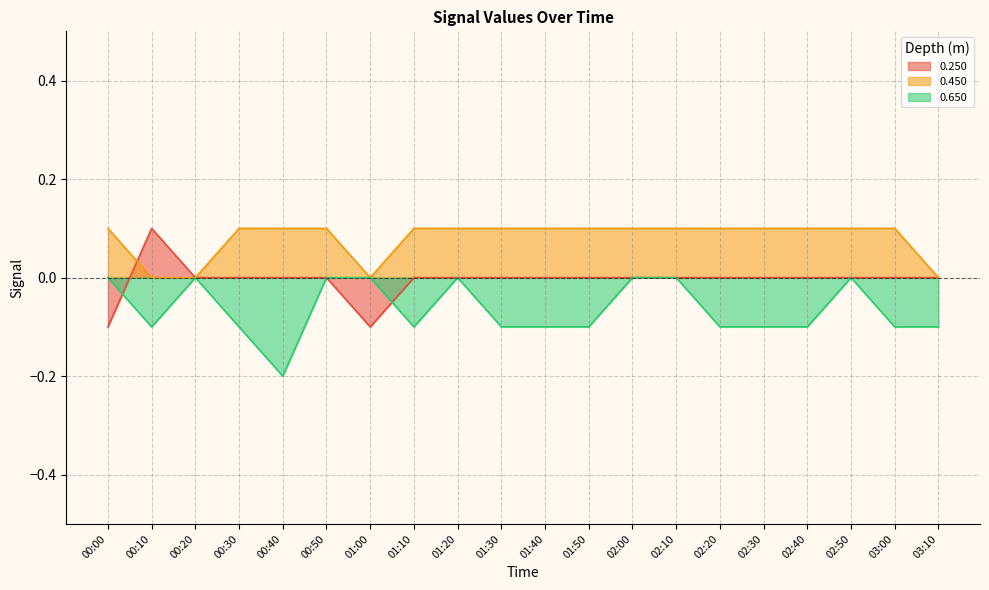

What are all the series names shown in the legend?

0.250, 0.450, 0.650